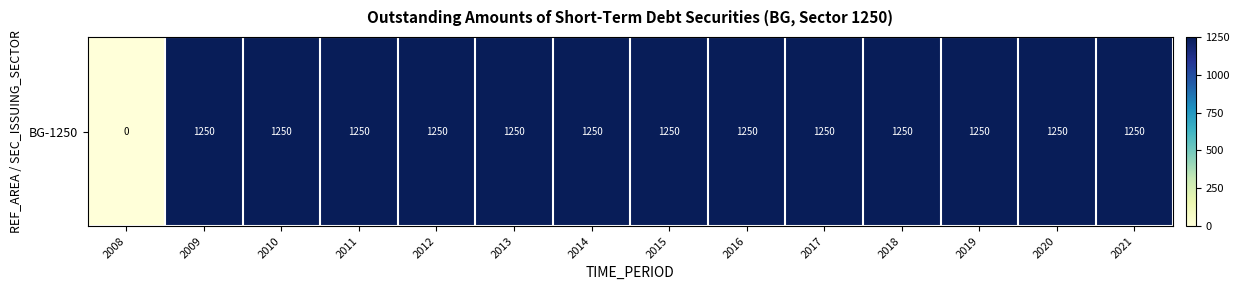

List the labels in order of value, largest first.

2009, 2010, 2011, 2012, 2013, 2014, 2015, 2016, 2017, 2018, 2019, 2020, 2021, 2008